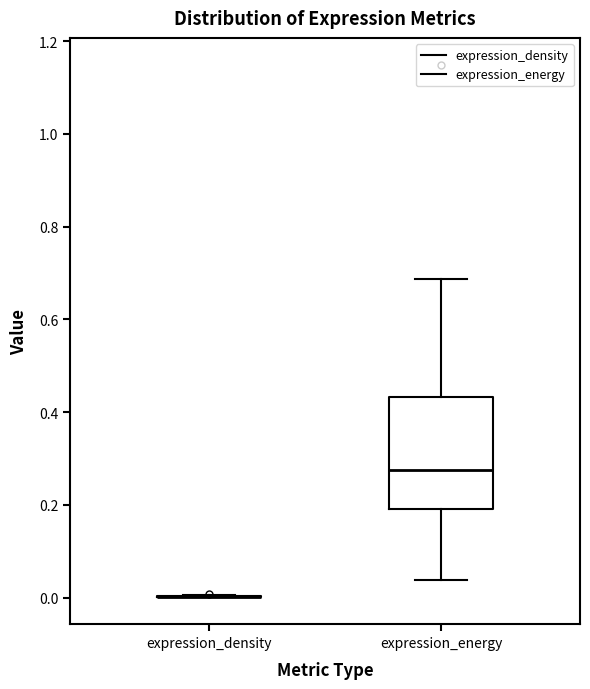

Which box is the tallest, from its lower edge to its upper edge?

expression_energy